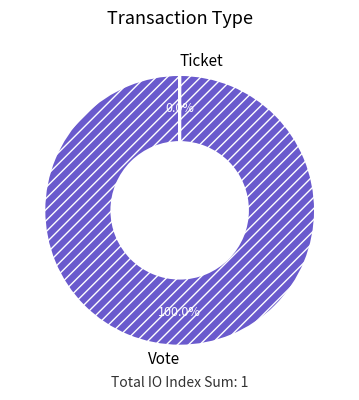

Which category has the biggest portion of the pie?

Vote